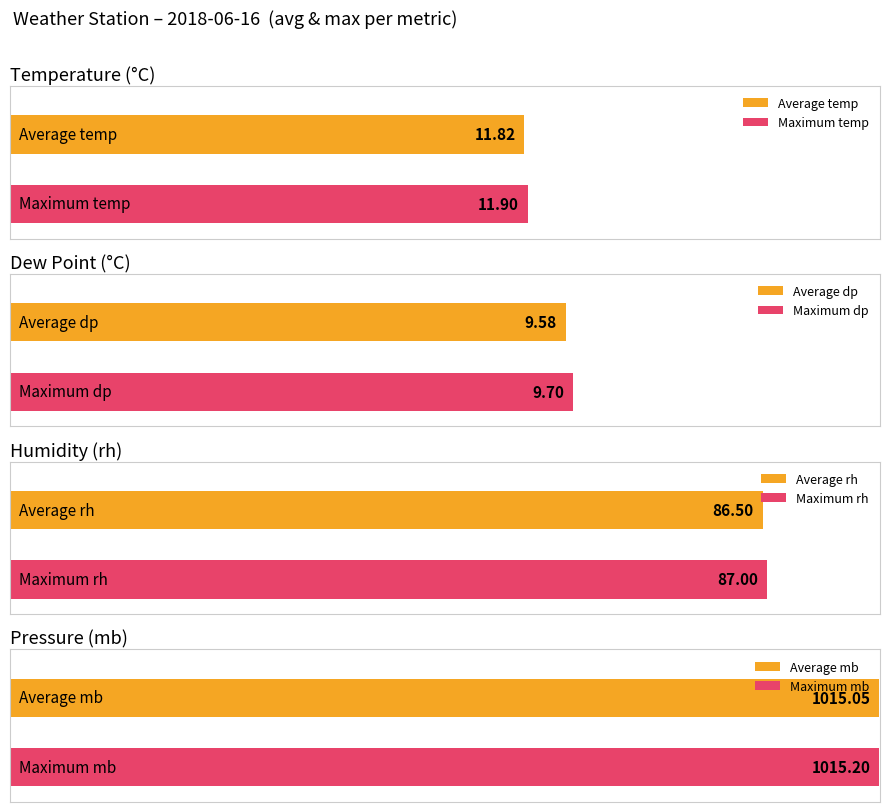

Which series has the largest total across all categories?

mb